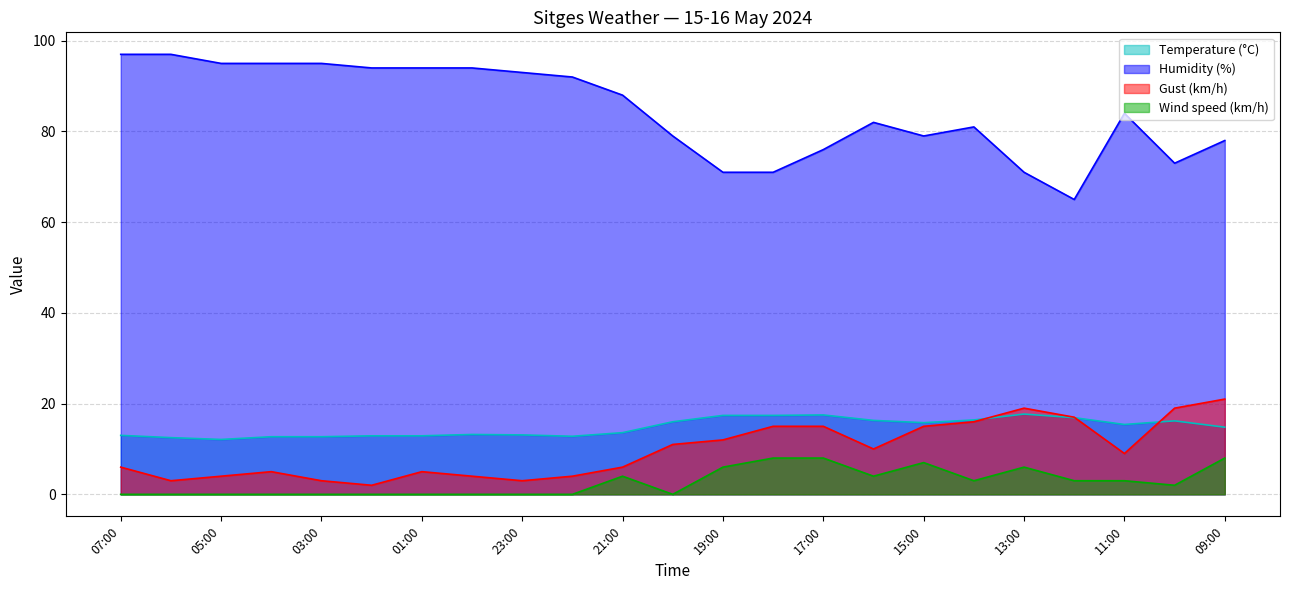

Is it true that Gust (km/h) equals 0.6 at 02:00?

False